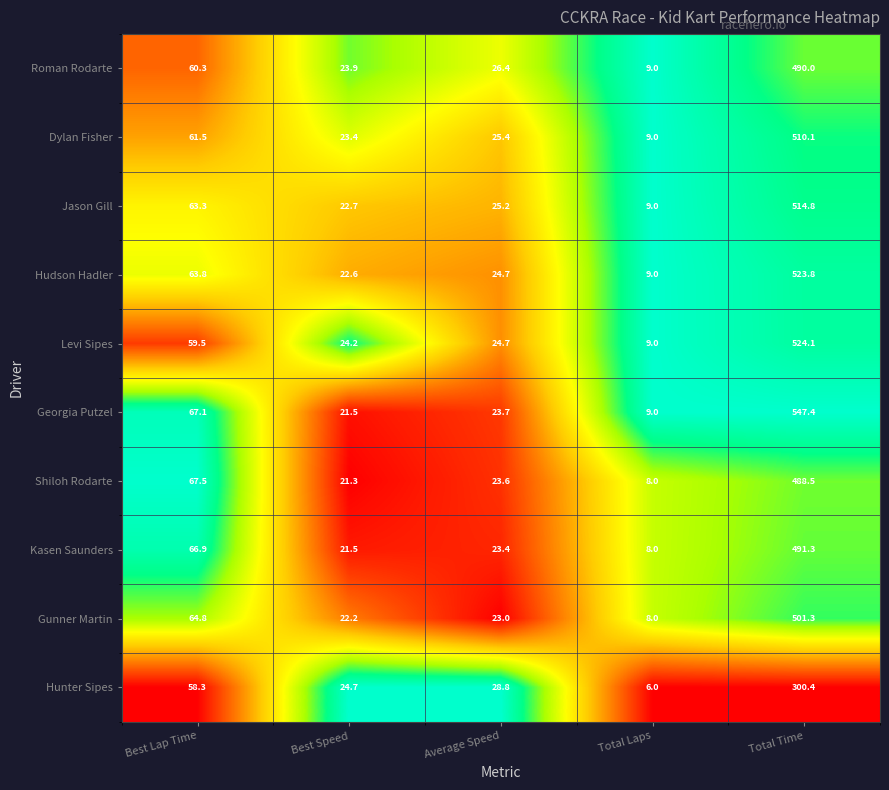

At which category is the sum across all series the highest?

Total Time